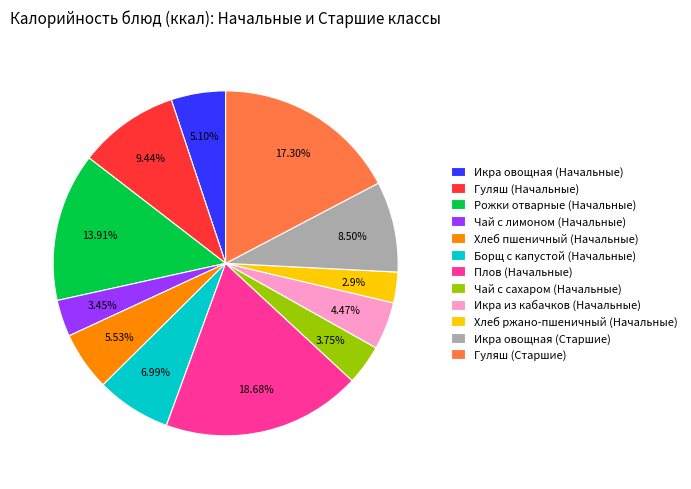

To the nearest percent, what is the average slice percentage?

8%